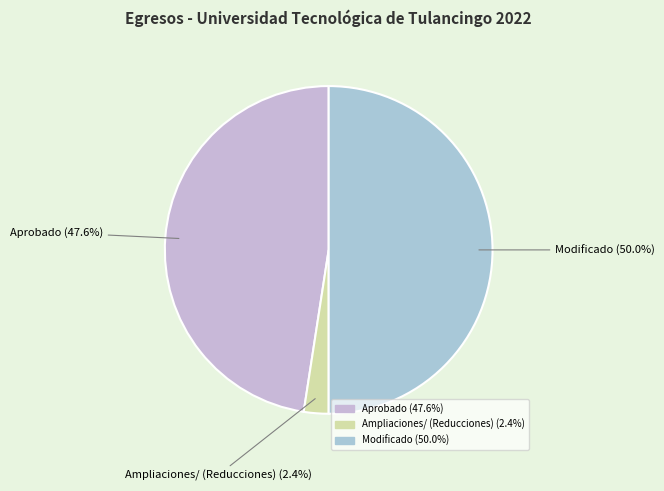

Combined, what portion of the pie is Aprobado and Modificado?

97.6%